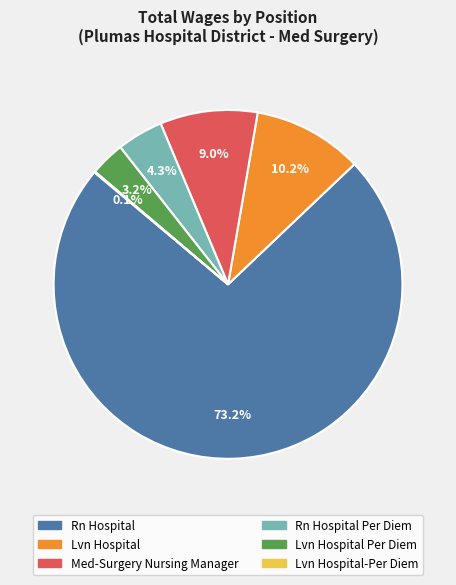

Is there any slice that represents more than half of the pie?

Yes